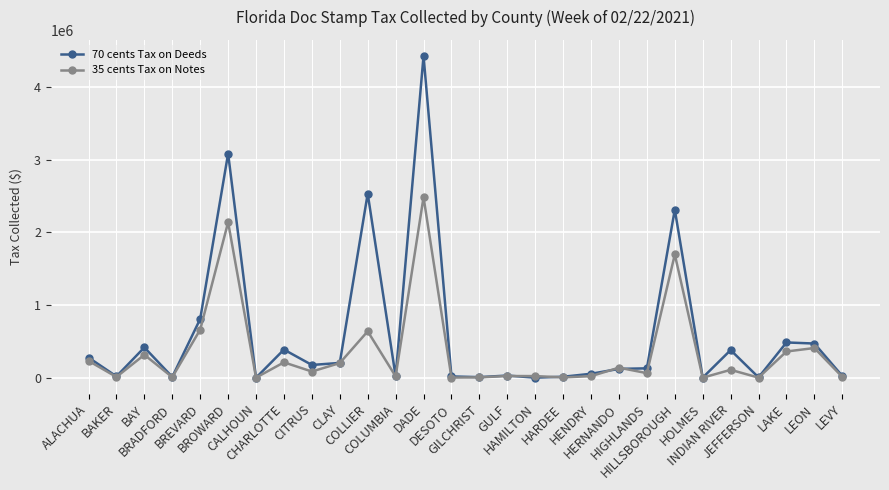

True or false: 70 cents Tax on Deeds has more than 0 points higher than both neighbors.

True